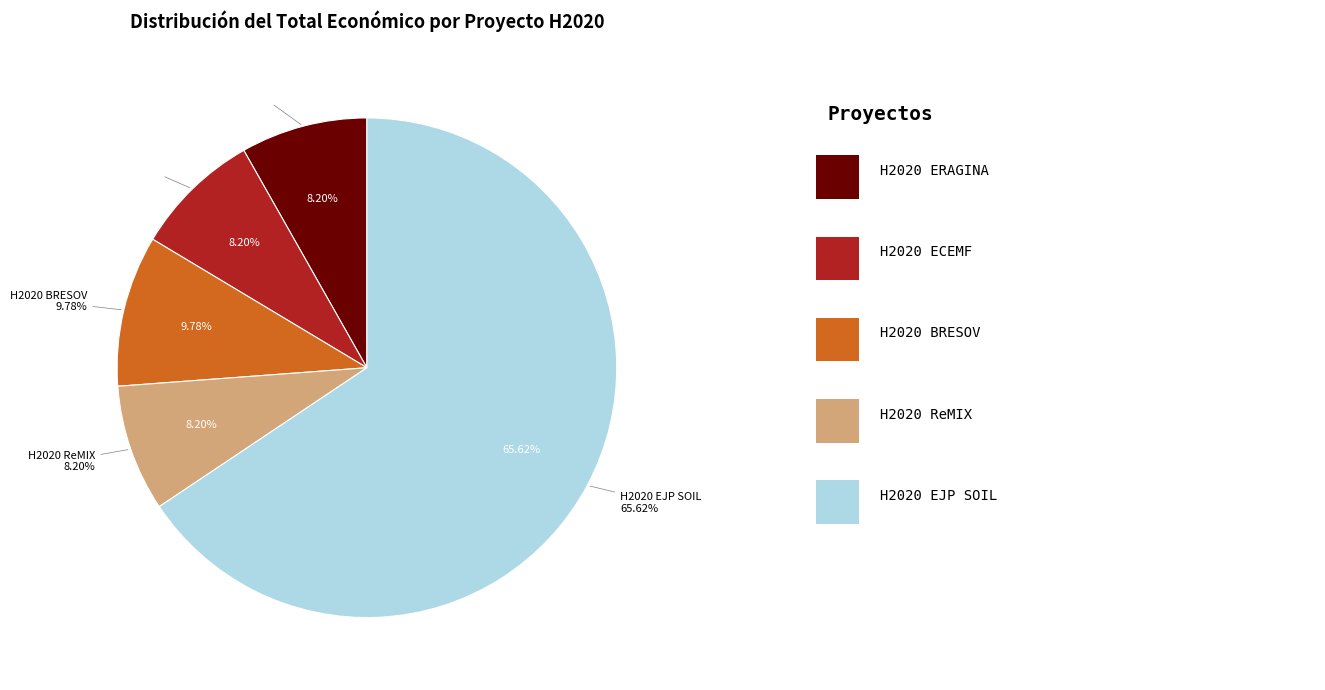

What is the change in value from H2020 ERAGINA to H2020 ECEMF?

+198